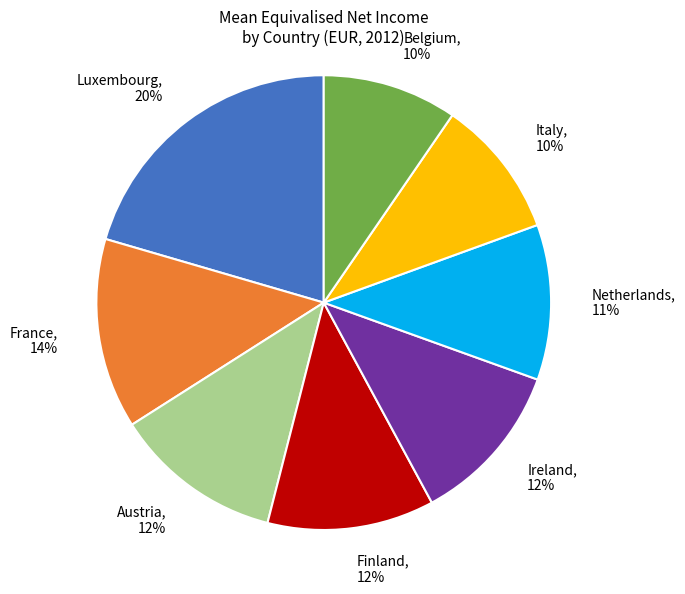

True or false: Netherlands, 11% accounts for 22% of the total.

False